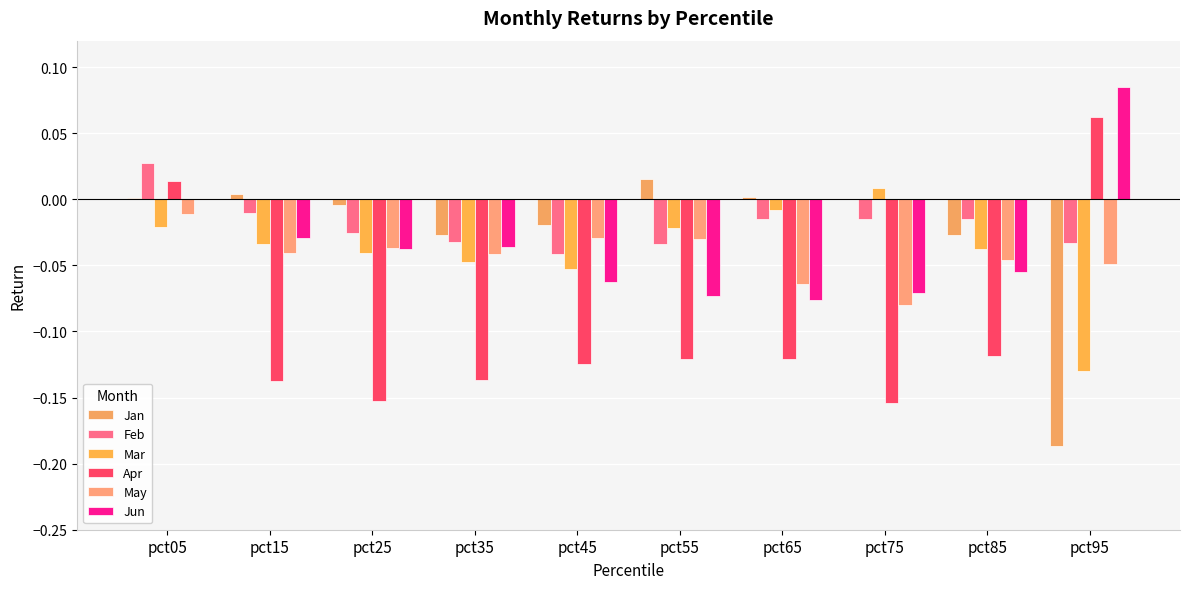

What is the sum of the May values at pct35 and pct65?

-0.1